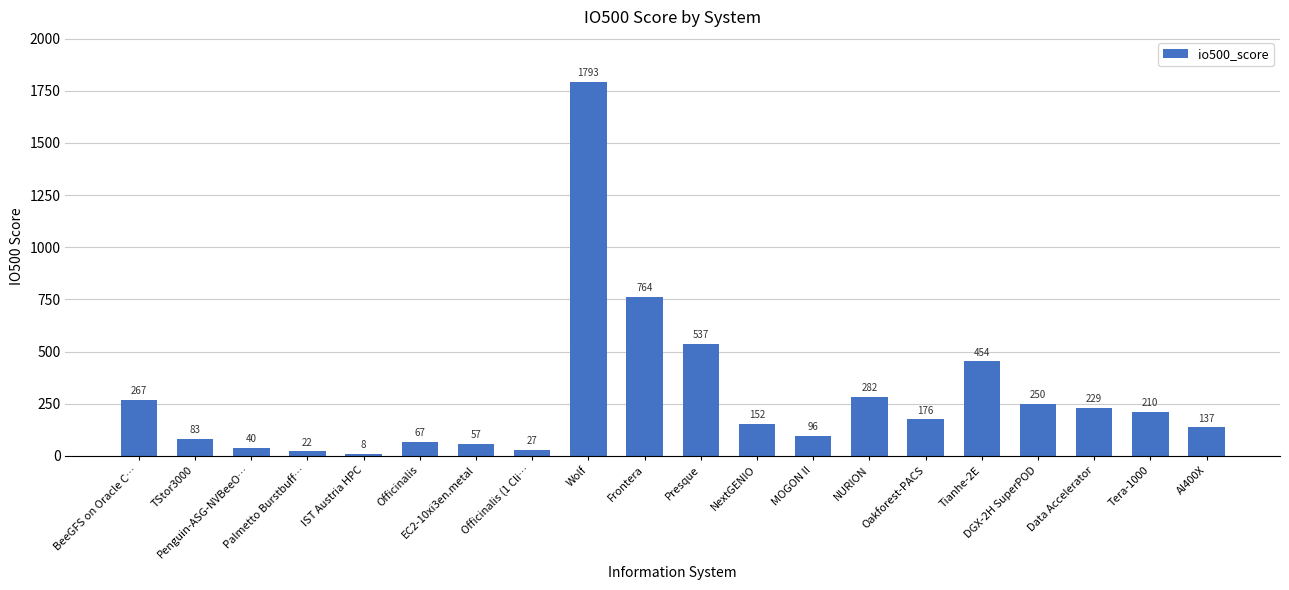

Where does the data first go above 175?

BeeGFS on Oracle C…